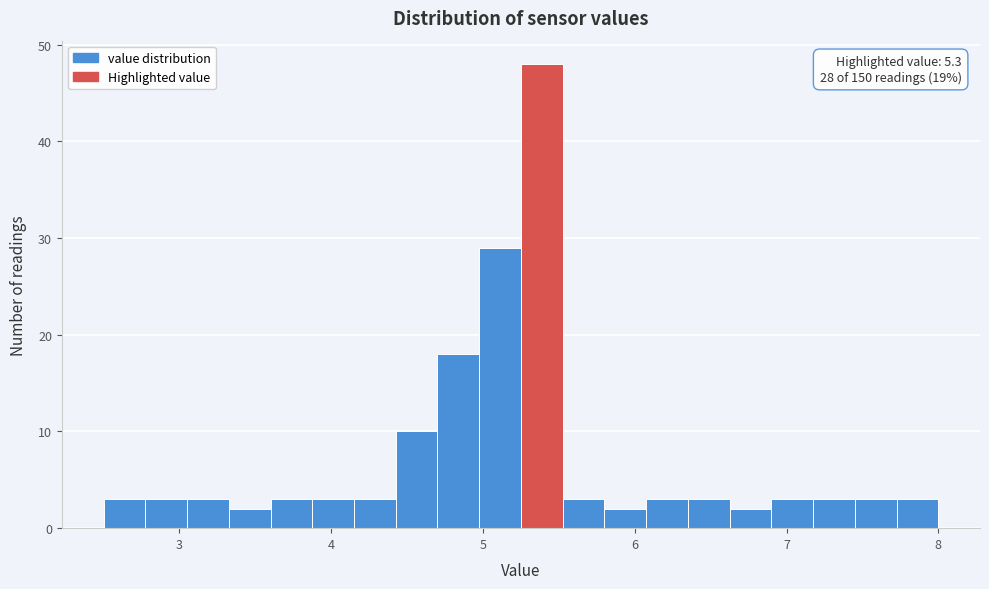

Around what value on the x-axis is the tallest bar? Give the approximate position of its centre, as read against the axis.

5.4